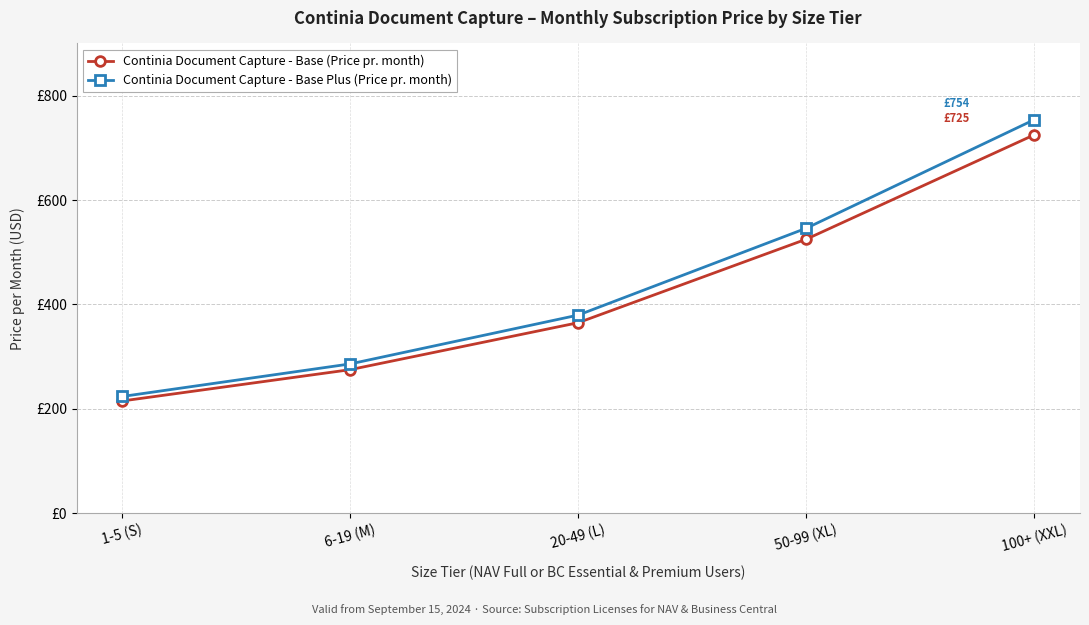

What are all the series names shown in the legend?

Continia Document Capture - Base (Price pr. month), Continia Document Capture - Base Plus (Price pr. month)